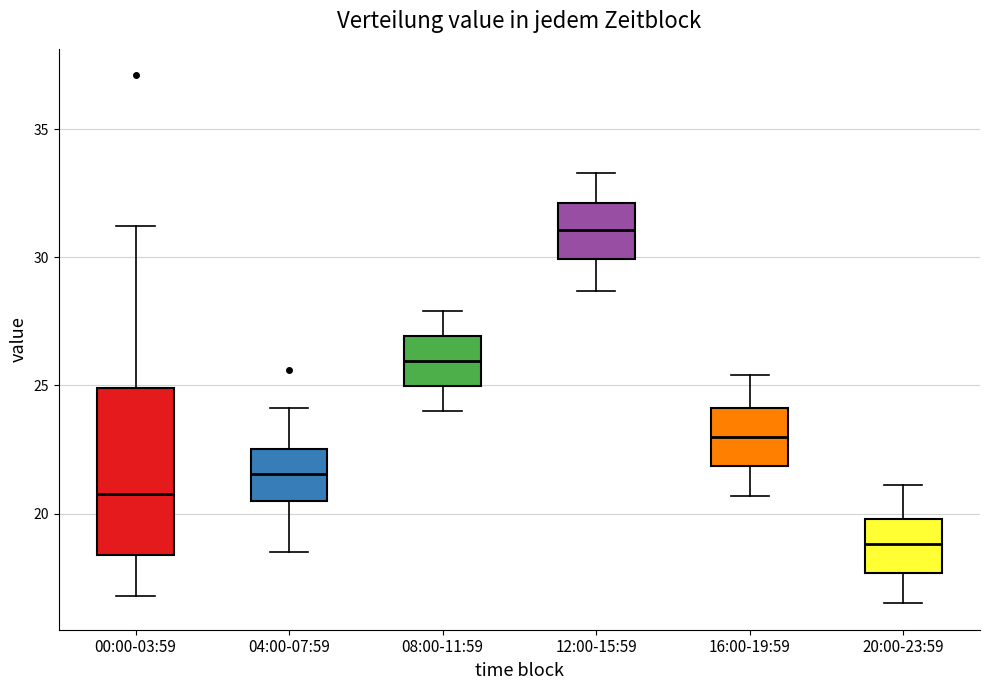

Reading left to right, read every box against the y-axis: the position of its median line, the range the box covers, and the ends of its whiskers. The values are not printed on the chart, so give them approximately, as read against the axis.

00:00-03:59: median 21.0, box 18.5 to 25.0, whiskers 17.0 to 31.0
04:00-07:59: median 21.5, box 20.5 to 22.5, whiskers 18.5 to 24.0
08:00-11:59: median 26.0, box 25.0 to 27.0, whiskers 24.0 to 28.0
12:00-15:59: median 31.0, box 30.0 to 32.0, whiskers 28.5 to 33.5
16:00-19:59: median 23.0, box 22.0 to 24.0, whiskers 20.5 to 25.5
20:00-23:59: median 19.0, box 17.5 to 20.0, whiskers 16.5 to 21.0